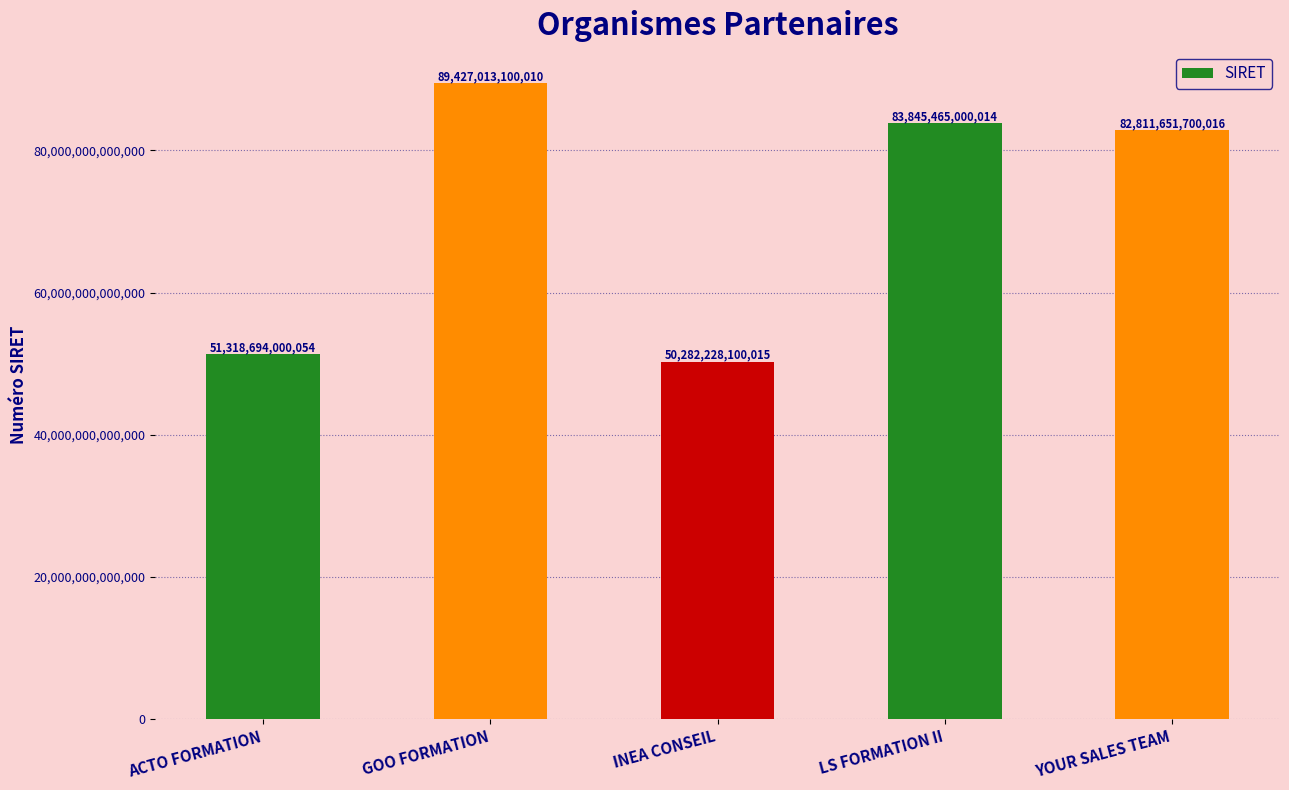

How many data points are less than 82811651700016?

2